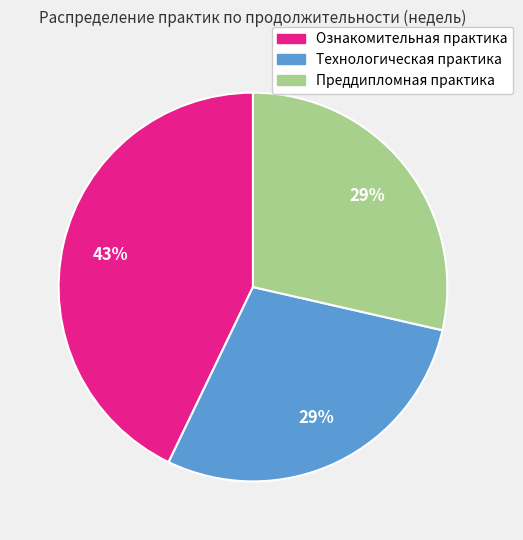

To the nearest percent, what portion does Технологическая практика represent?

29%